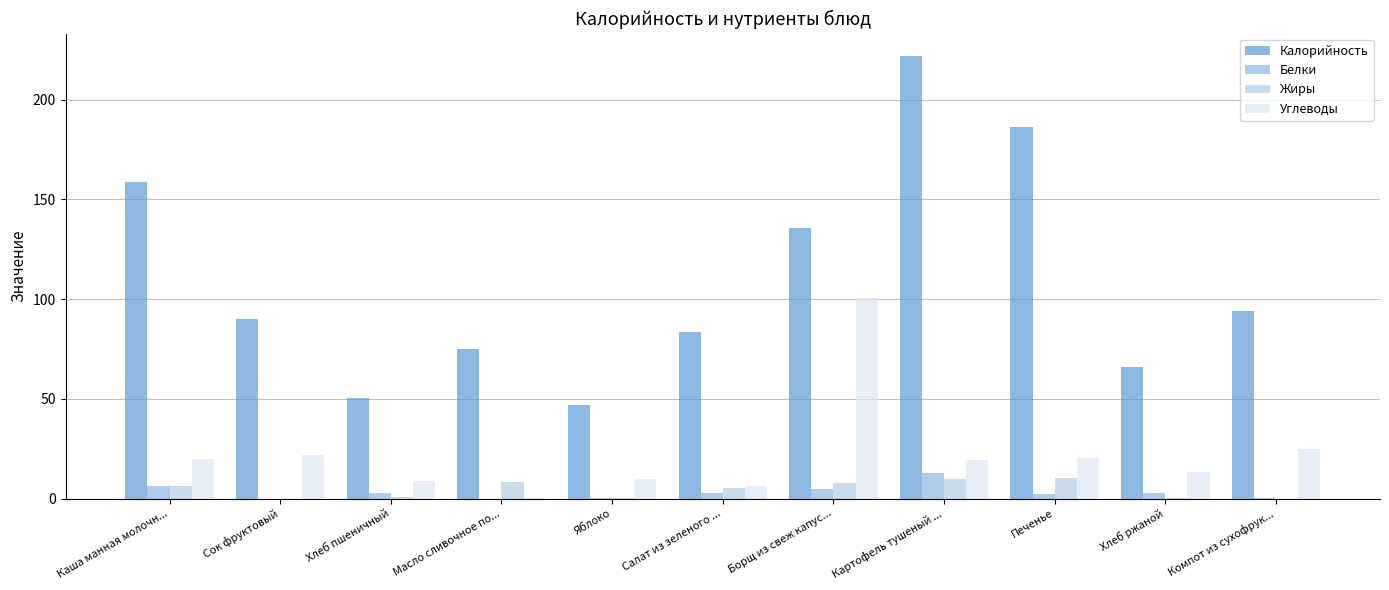

Which series has the largest total across all categories?

Калорийность